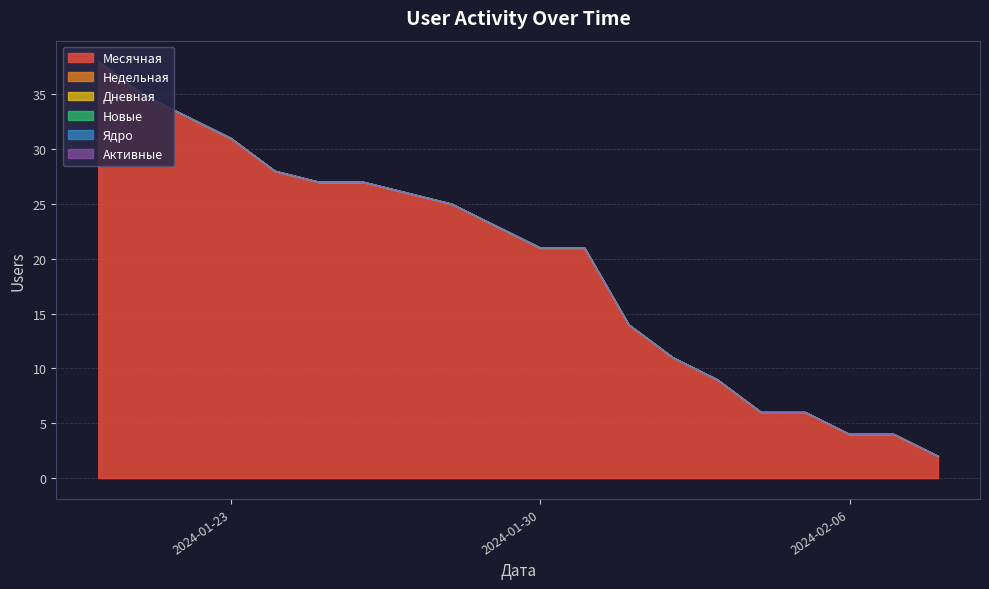

Which series has the largest total across all categories?

Месячная